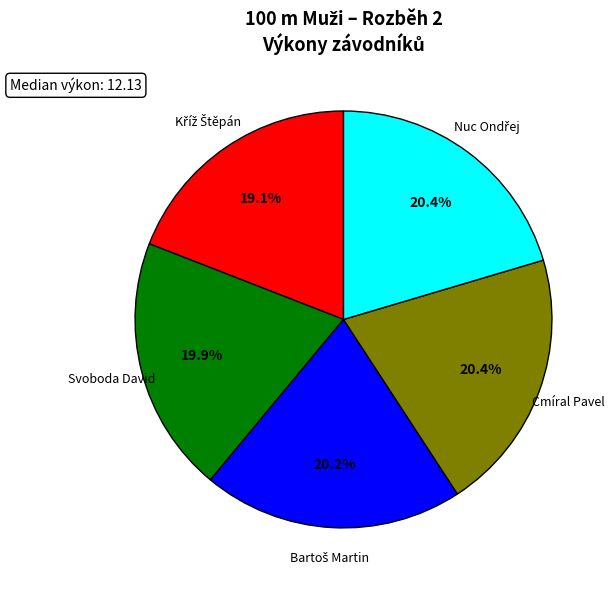

Does Svoboda David account for over 50% of the chart?

No